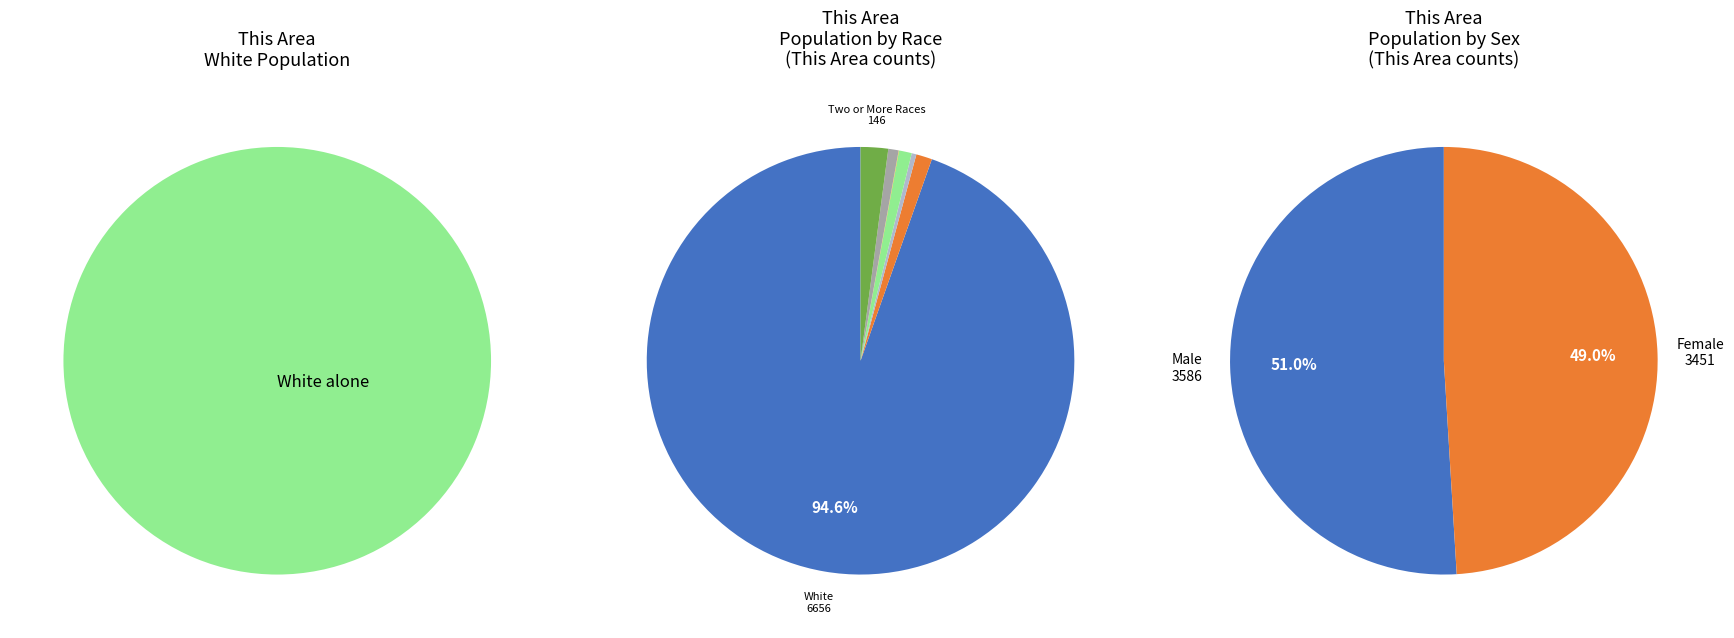

What is the largest slice in the pie chart?

White alone